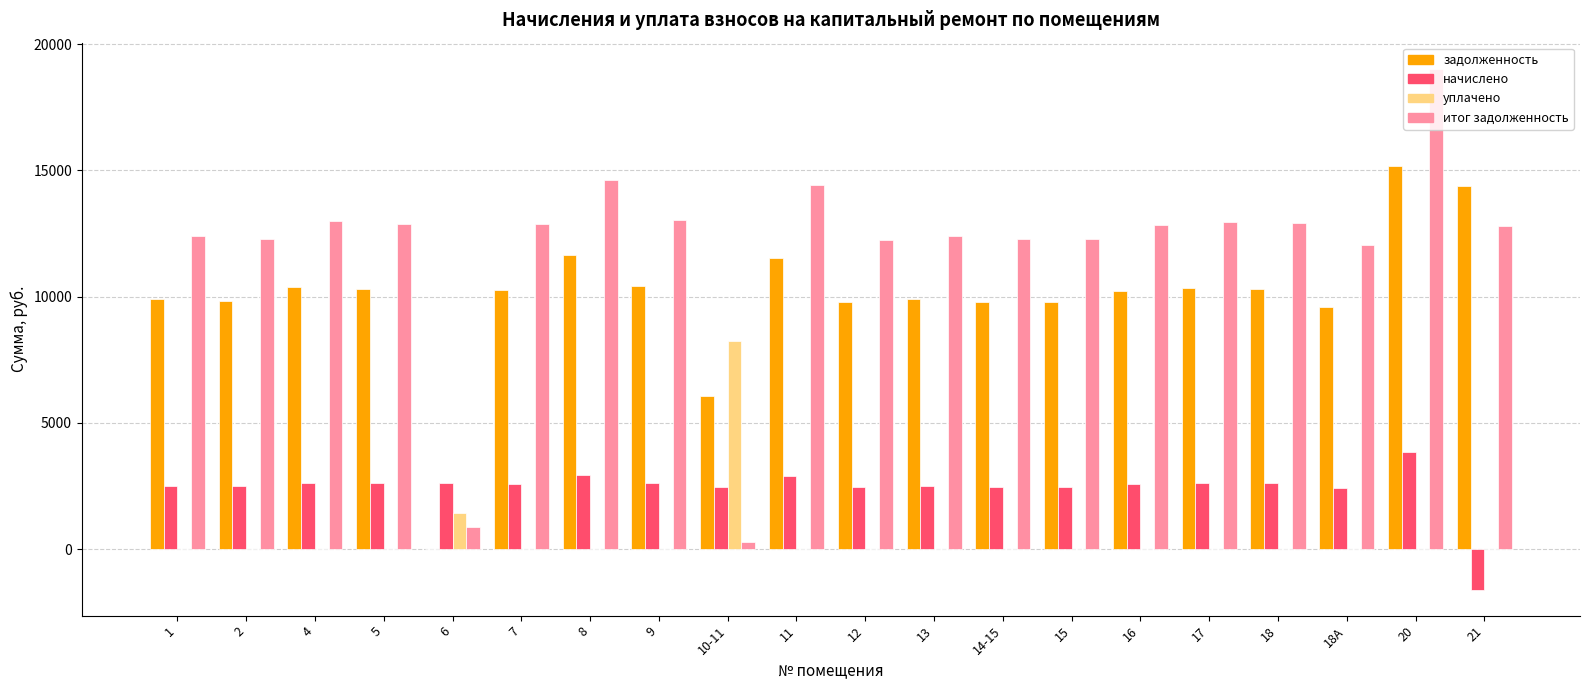

True or false: уплачено has a value of -5371.8 at 14-15.

False